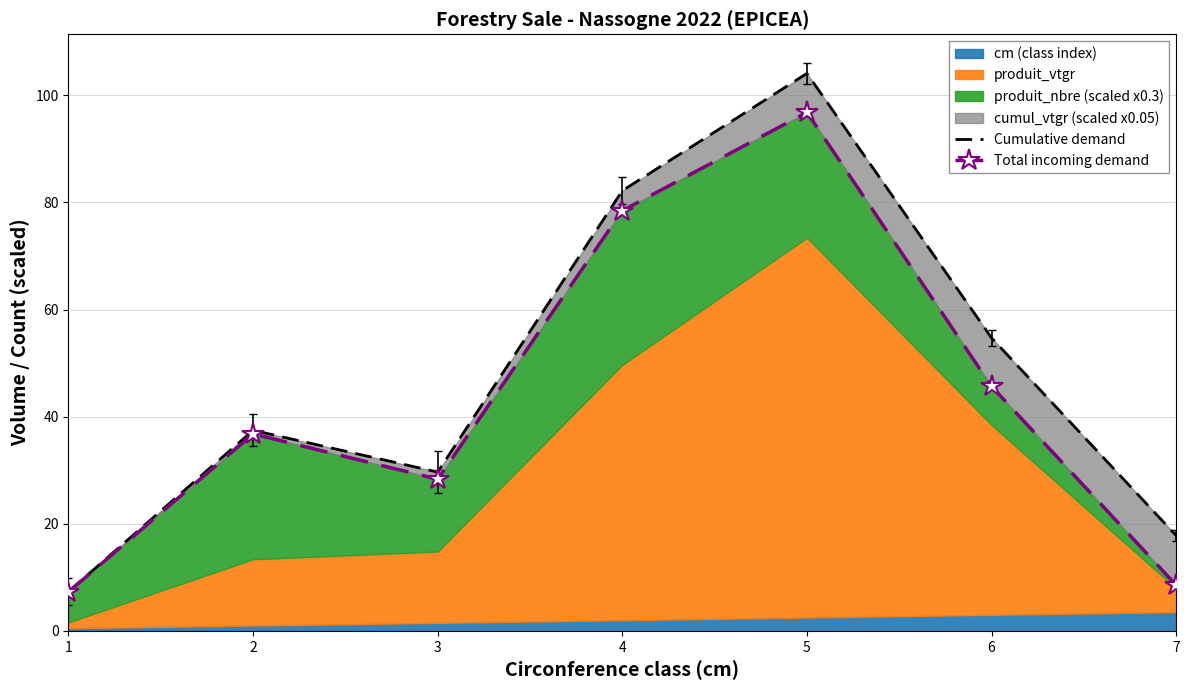

What is the lowest value of the Total incoming demand series?

7.3